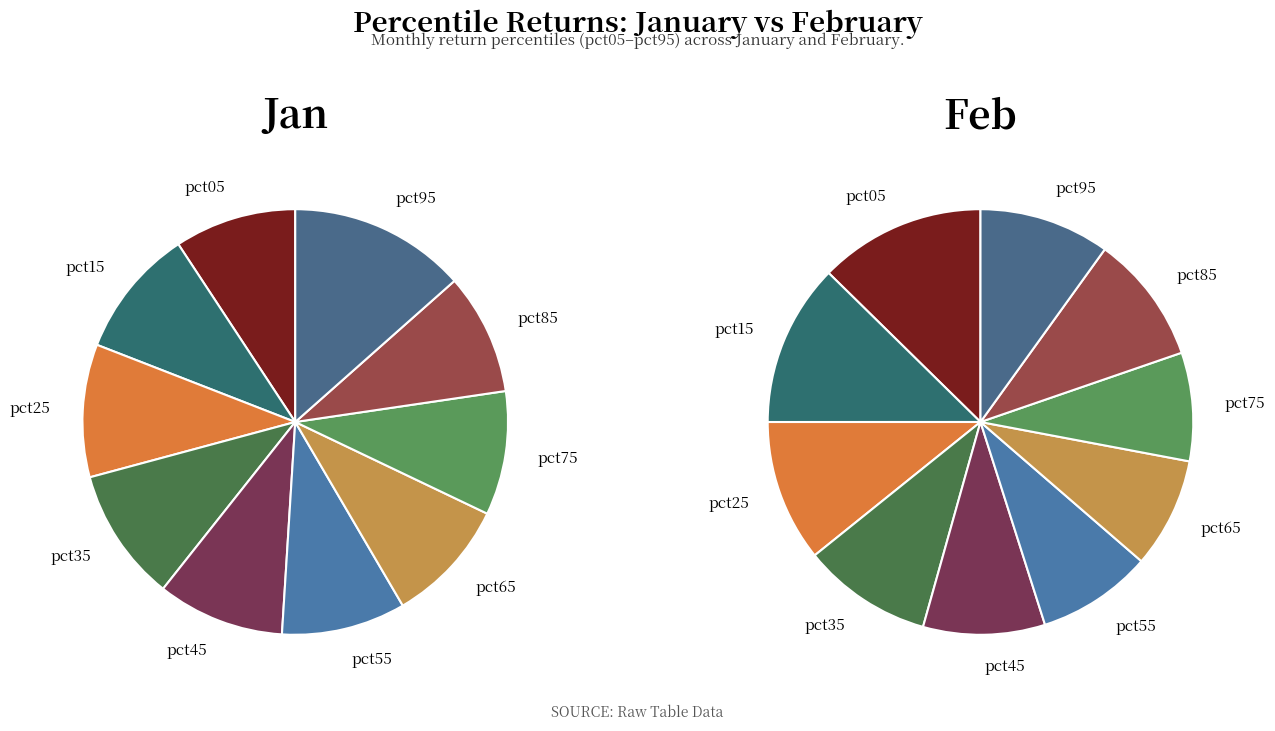

To the nearest percent, what is the difference between the largest and smallest slice percentages?

4%